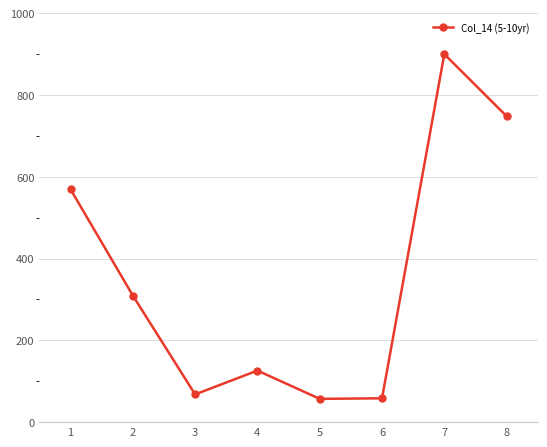

How many lines are shown in the chart?

1